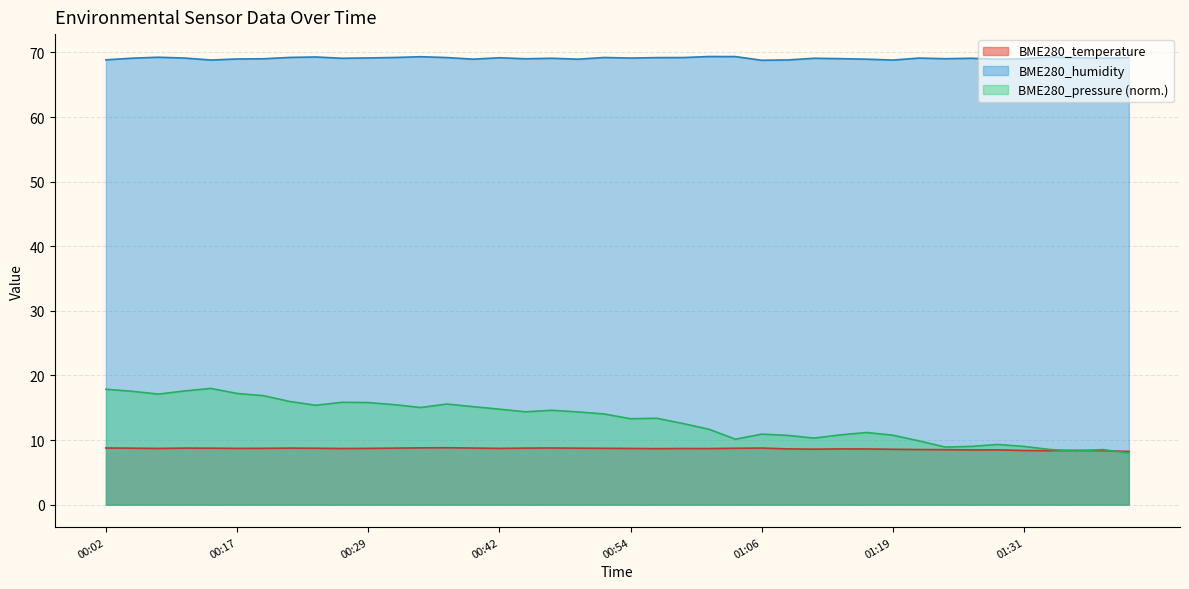

Reading left to right, transcribe all the data shown in this chart.

BME280_temperature: 00:02=8.8	00:04=8.8	00:07=8.7	00:09=8.8	00:14=8.8	00:17=8.7	00:19=8.7	00:22=8.8	00:24=8.7	00:27=8.7	00:29=8.7	00:32=8.8	00:34=8.8	00:37=8.8	00:39=8.8	00:42=8.7	00:44=8.8	00:47=8.8	00:49=8.8	00:52=8.7	00:54=8.7	00:56=8.7	00:59=8.7	01:01=8.7	01:04=8.7	01:06=8.8	01:09=8.6	01:11=8.6	01:14=8.6	01:16=8.6	01:19=8.6	01:21=8.5	01:24=8.5	01:26=8.5	01:28=8.5	01:31=8.4	01:33=8.4	01:36=8.4	01:38=8.4	01:41=8.2
BME280_humidity: 00:02=68.9	00:04=69.1	00:07=69.3	00:09=69.1	00:14=68.8	00:17=69.0	00:19=69.0	00:22=69.2	00:24=69.3	00:27=69.1	00:29=69.2	00:32=69.2	00:34=69.3	00:37=69.2	00:39=69.0	00:42=69.2	00:44=69.0	00:47=69.1	00:49=69.0	00:52=69.2	00:54=69.1	00:56=69.2	00:59=69.2	01:01=69.4	01:04=69.4	01:06=68.8	01:09=68.8	01:11=69.1	01:14=69.0	01:16=69.0	01:19=68.8	01:21=69.1	01:24=69.0	01:26=69.1	01:28=69.0	01:31=69.0	01:33=69.3	01:36=69.2	01:38=69.1	01:41=69.2